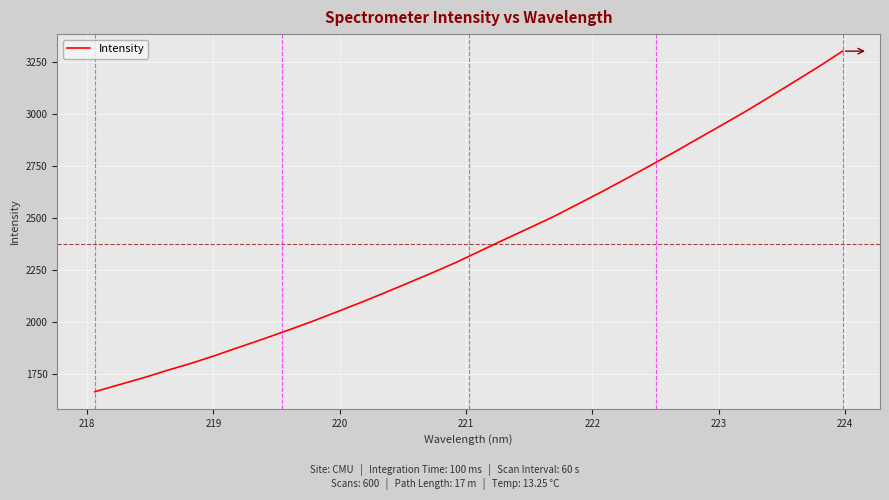

How many lines are shown in the chart?

1